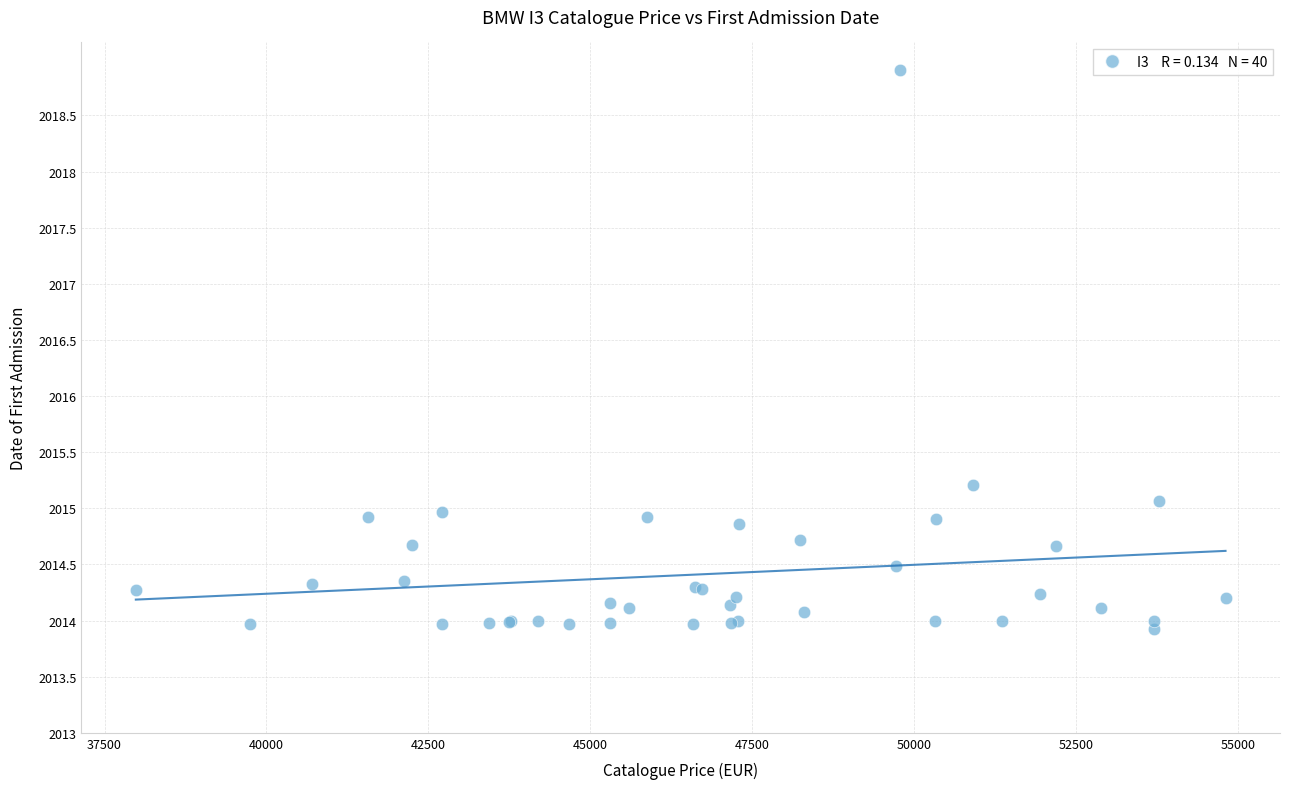

What Y value in the scatter plot is closest to 2016?

2015.2